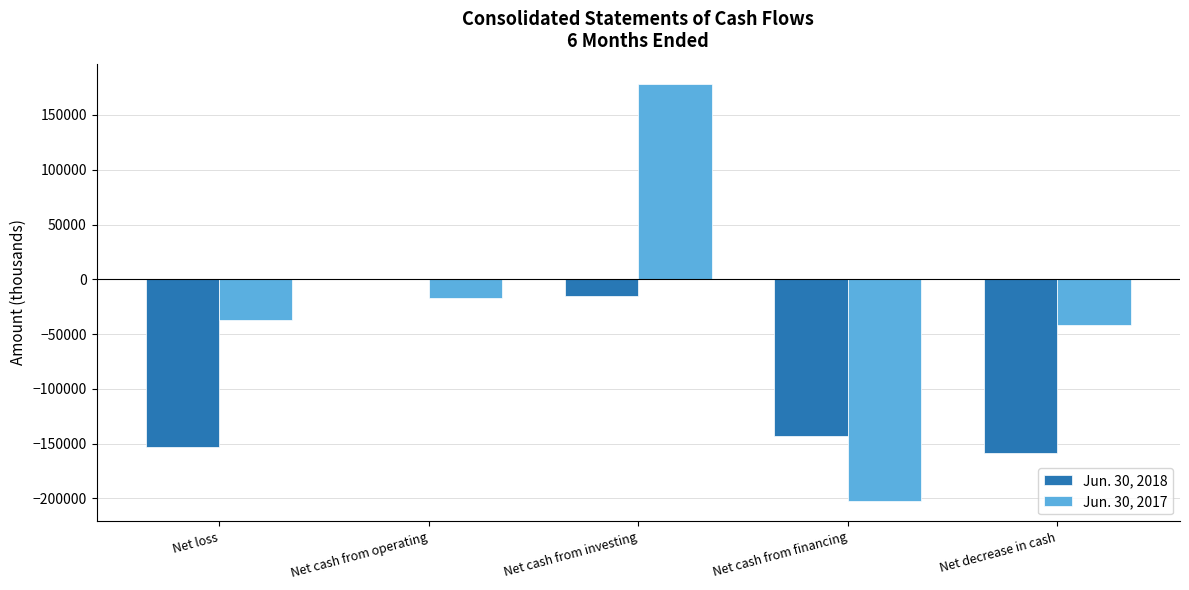

Is it true that Jun. 30, 2017 equals -201945 at Net cash from financing?

True